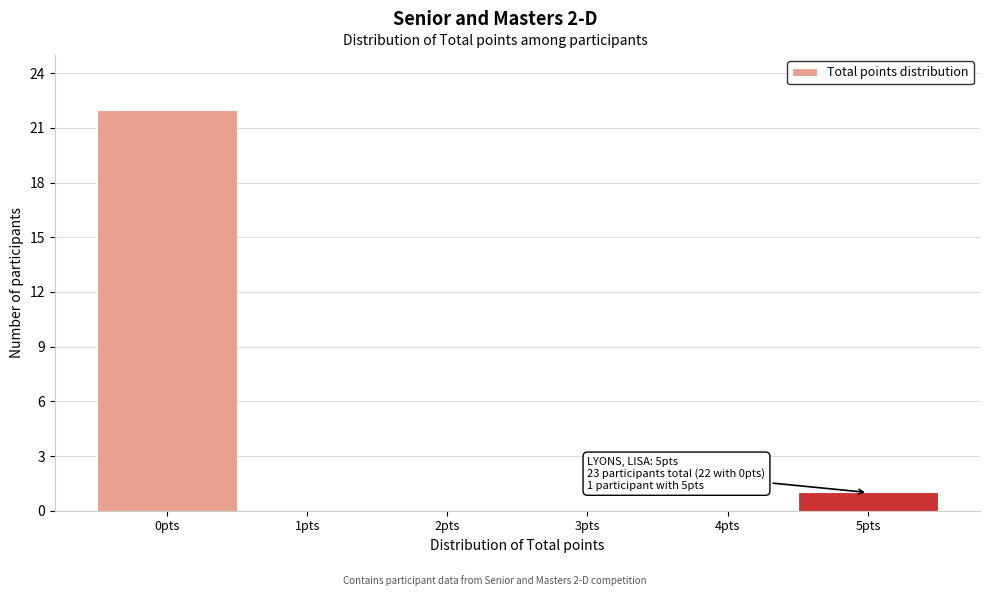

Reading right to left, transcribe all the data shown in this chart.

5pts=1	4pts=0	3pts=0	2pts=0	1pts=0	0pts=22